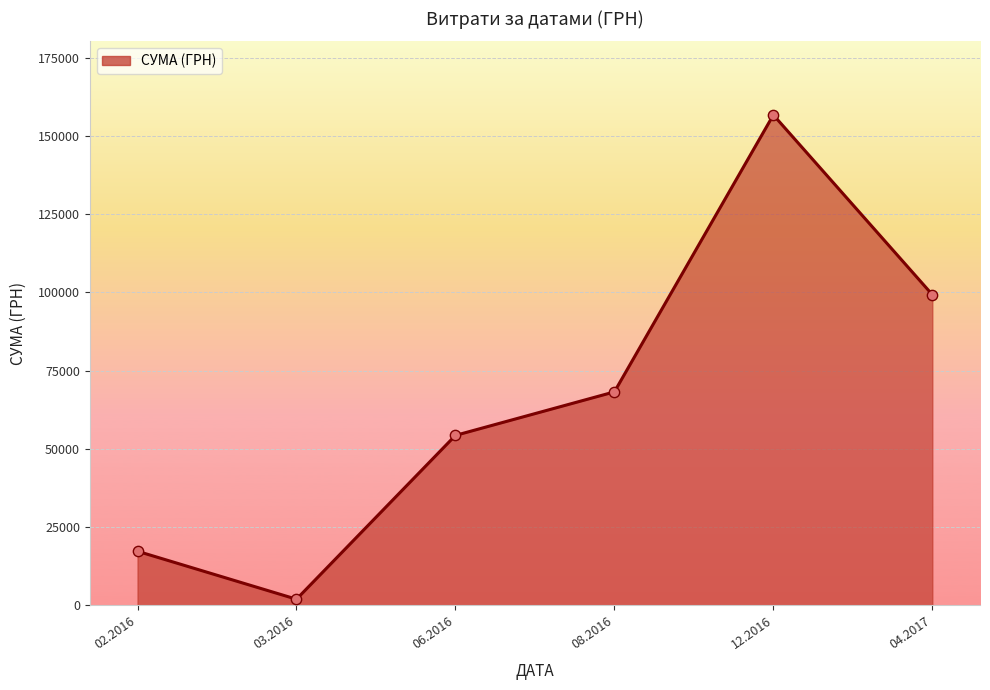

Between 04.2017 and 06.2016, which is larger?

04.2017